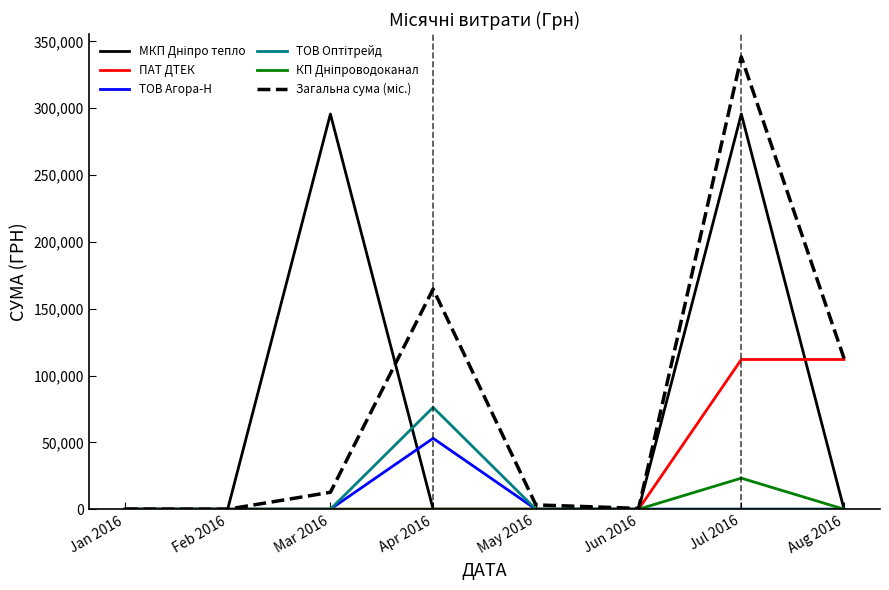

The value of ПАТ ДТЕК at Apr 2016 is -73456.1. True or false?

False